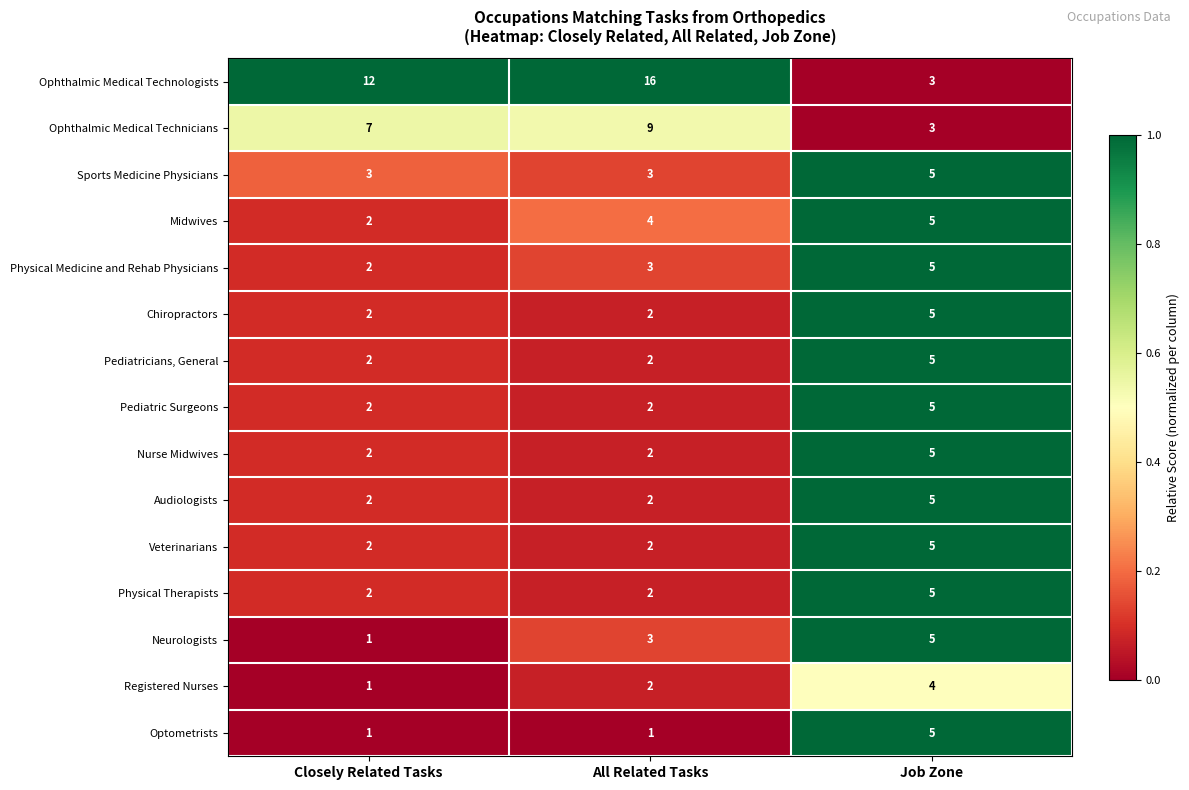

Between All Related Tasks and Job Zone, which series saw the biggest shift?

Ophthalmic Medical Technologists